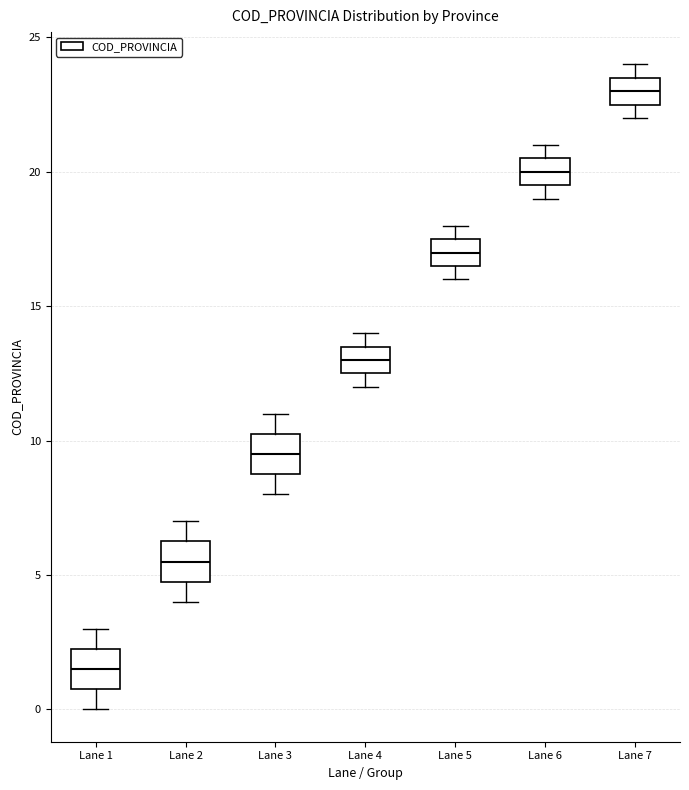

Reading left to right, transcribe this box plot: for each box, give where its median line is, the range the box spans, and where its two whiskers end, as read against the y-axis. The values are not printed on the chart, so give them approximately, as read against the axis.

Lane 1: median 1.5, box 1.0 to 2.5, whiskers 0.0 to 3.0
Lane 2: median 5.5, box 5.0 to 6.5, whiskers 4.0 to 7.0
Lane 3: median 9.5, box 9.0 to 10.5, whiskers 8.0 to 11.0
Lane 4: median 13.0, box 12.5 to 13.5, whiskers 12.0 to 14.0
Lane 5: median 17.0, box 16.5 to 17.5, whiskers 16.0 to 18.0
Lane 6: median 20.0, box 19.5 to 20.5, whiskers 19.0 to 21.0
Lane 7: median 23.0, box 22.5 to 23.5, whiskers 22.0 to 24.0